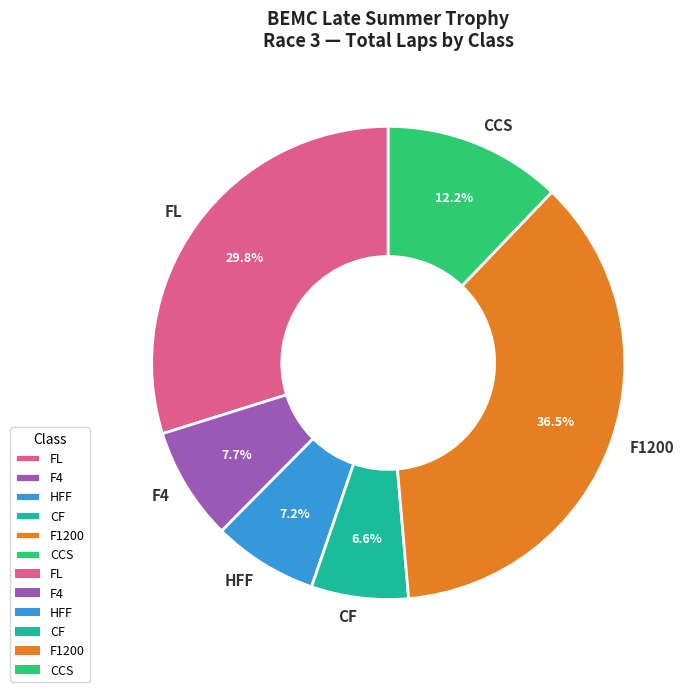

What is the smallest slice in the pie chart?

CF